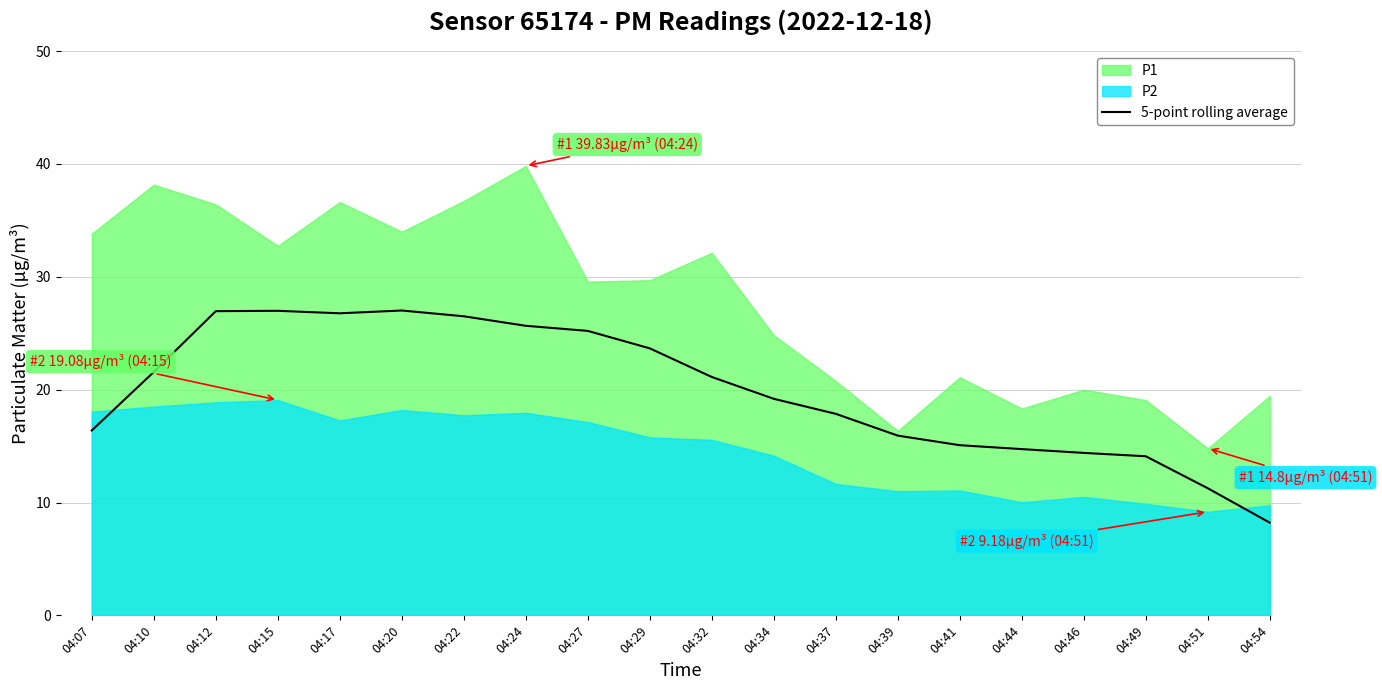

Which category has the lowest value across all series?

04:54